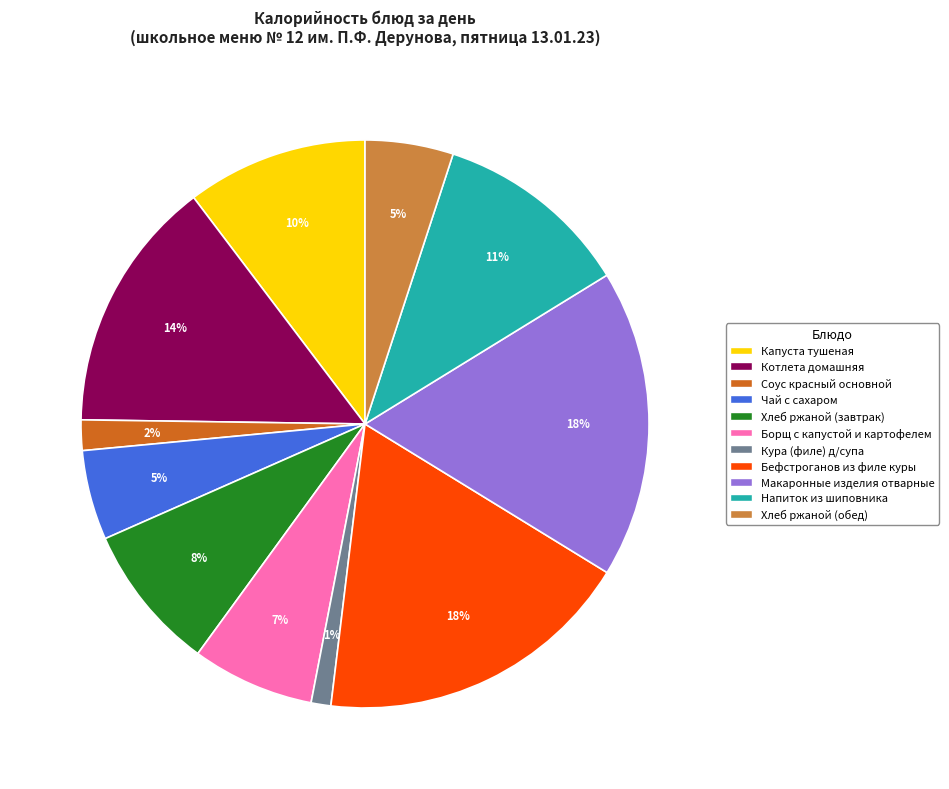

Is it true that Соус красный основной is 2% of the pie?

True